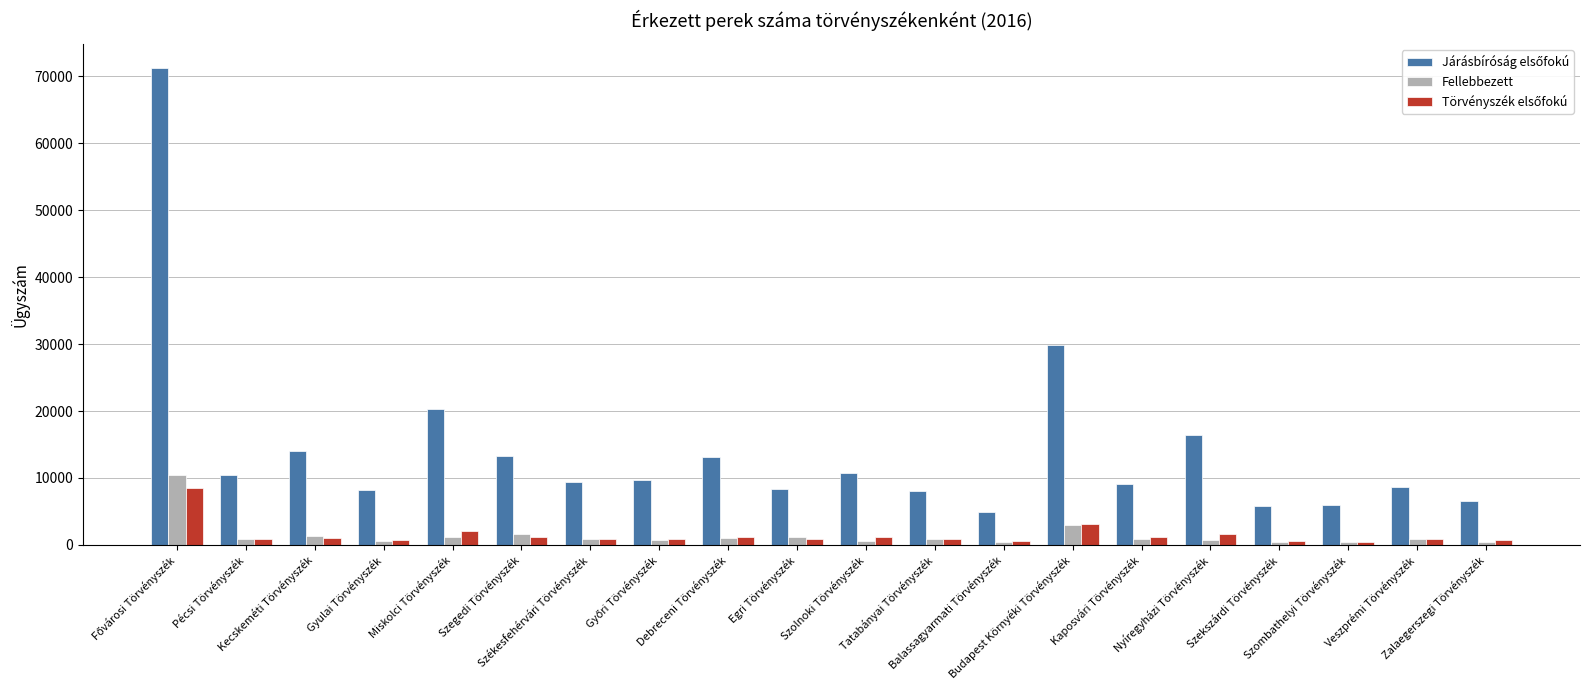

What is the smallest value displayed?

393